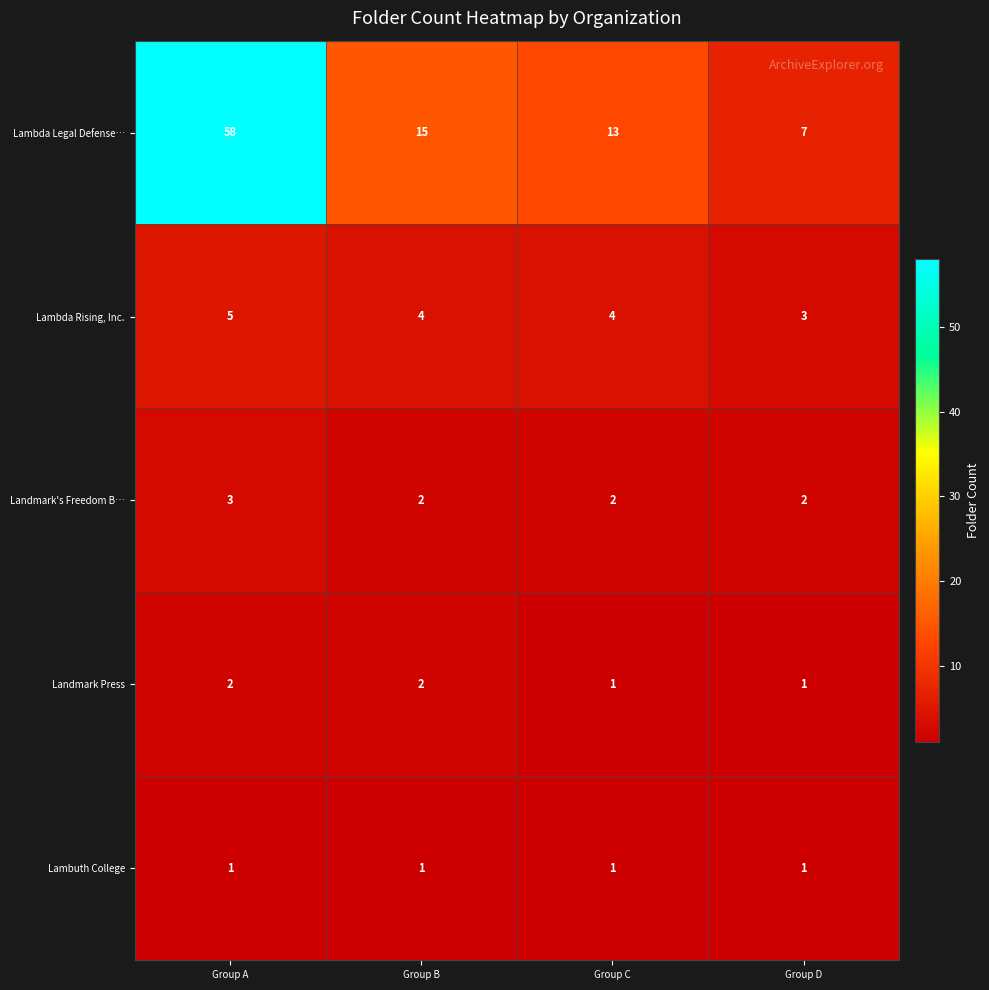

The Lambda Rising, Inc. series shows 2 at Group D. True or false?

False